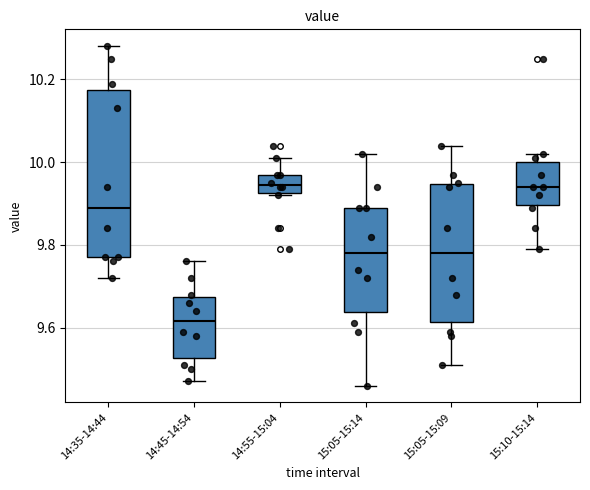

Reading left to right, read every box against the y-axis: the position of its median line, the range the box covers, and the ends of its whiskers. The values are not printed on the chart, so give them approximately, as read against the axis.

14:35-14:44: median 9.90, box 9.78 to 10.18, whiskers 9.72 to 10.28
14:45-14:54: median 9.62, box 9.52 to 9.68, whiskers 9.48 to 9.76
14:55-15:04: median 9.94, box 9.92 to 9.98, whiskers 9.92 to 10.02
15:05-15:14: median 9.78, box 9.64 to 9.90, whiskers 9.46 to 10.02
15:05-15:09: median 9.78, box 9.62 to 9.94, whiskers 9.52 to 10.04
15:10-15:14: median 9.94, box 9.90 to 10.00, whiskers 9.80 to 10.02